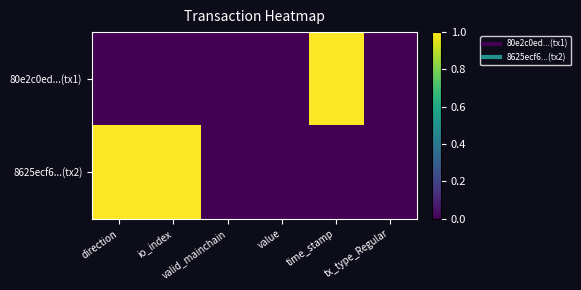

Rank the series by their average value, from highest to lowest.

8625ecf6...(tx2), 80e2c0ed...(tx1)